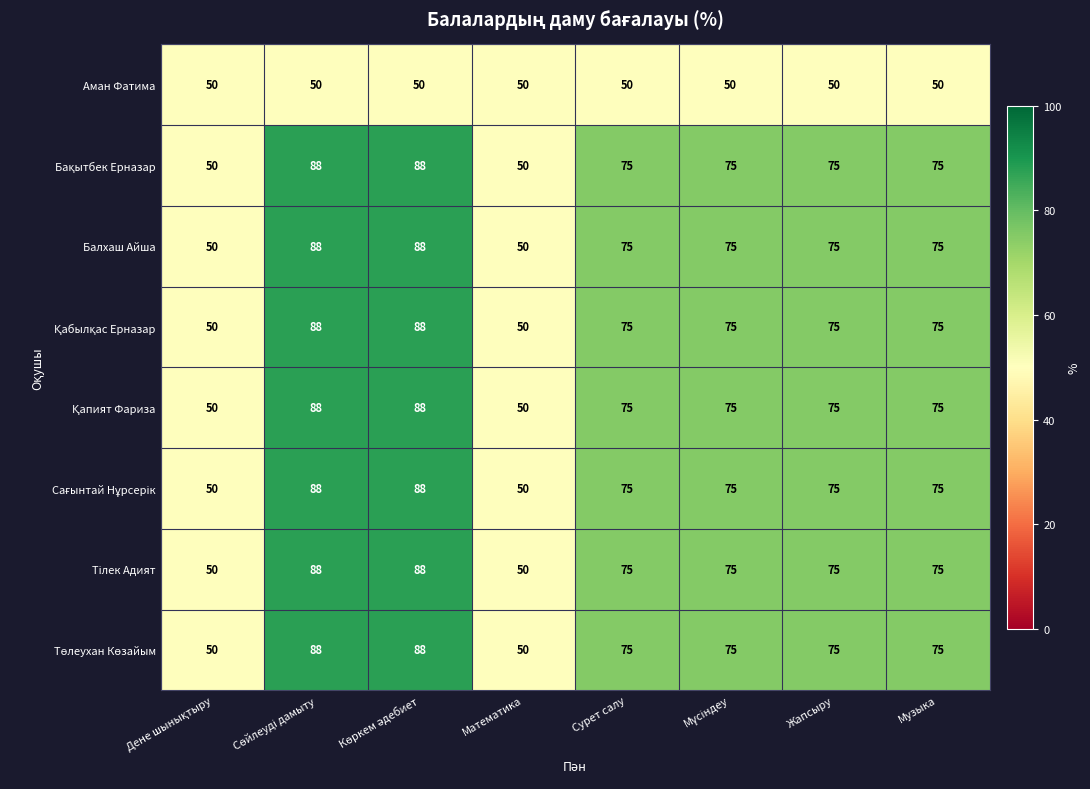

What is the maximum value shown in the chart?

88